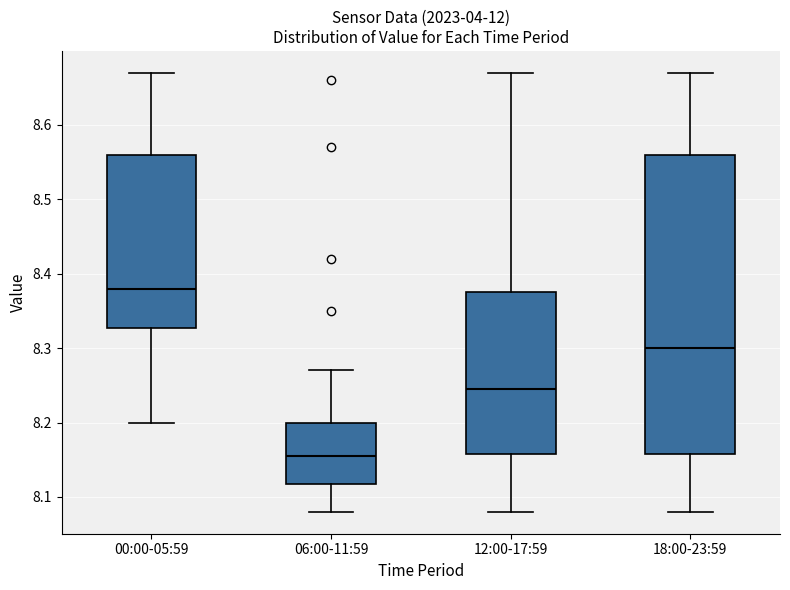

Reading left to right, read every box against the y-axis: the position of its median line, the range the box covers, and the ends of its whiskers. The values are not printed on the chart, so give them approximately, as read against the axis.

00:00-05:59: median 8.38, box 8.33 to 8.56, whiskers 8.20 to 8.67
06:00-11:59: median 8.16, box 8.12 to 8.20, whiskers 8.08 to 8.27
12:00-17:59: median 8.25, box 8.16 to 8.38, whiskers 8.08 to 8.67
18:00-23:59: median 8.30, box 8.16 to 8.56, whiskers 8.08 to 8.67